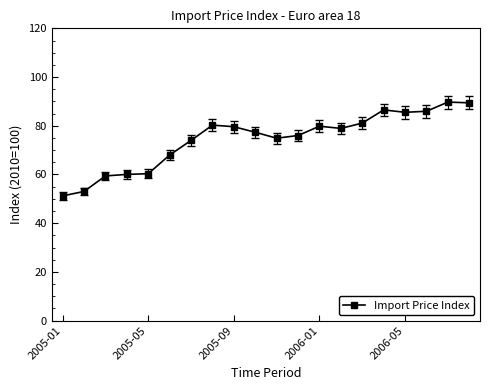

What is the sum of all values?

1491.0